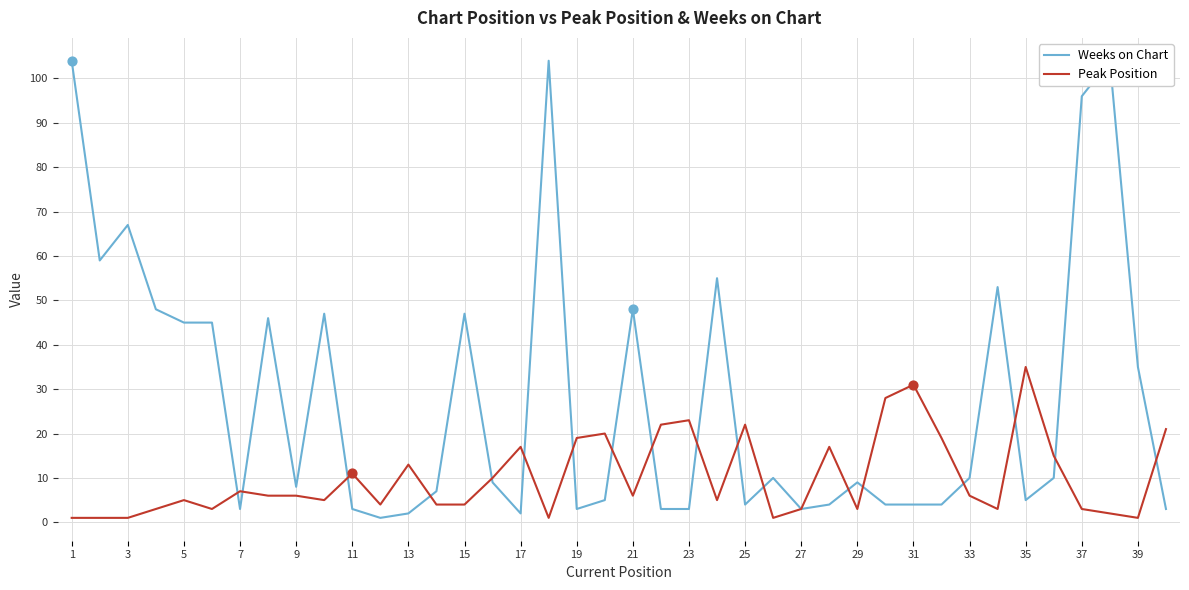

Is it true that Peak Position equals 5 at 13?

False